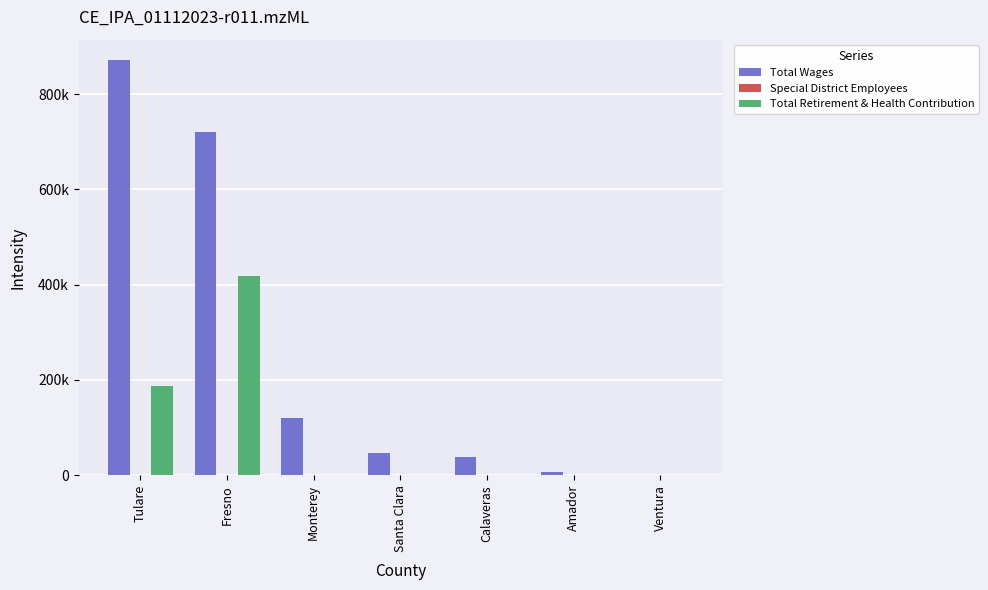

At which category is the sum across all series the highest?

Fresno